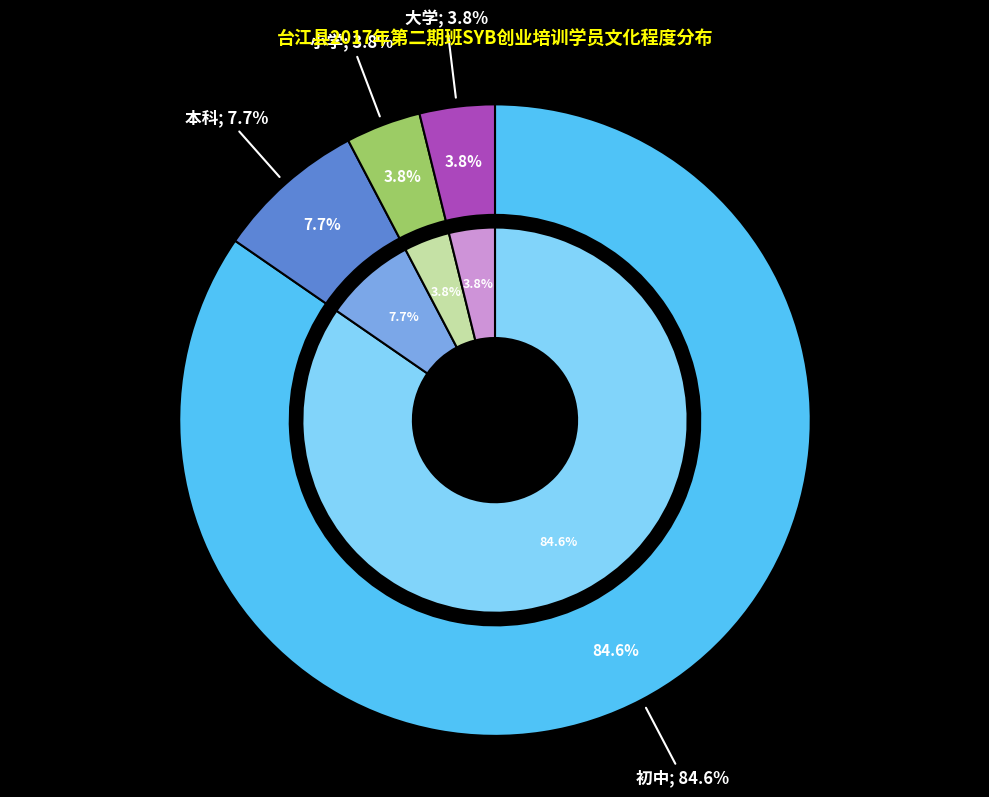

Which slice represents more than half of the pie?

初中